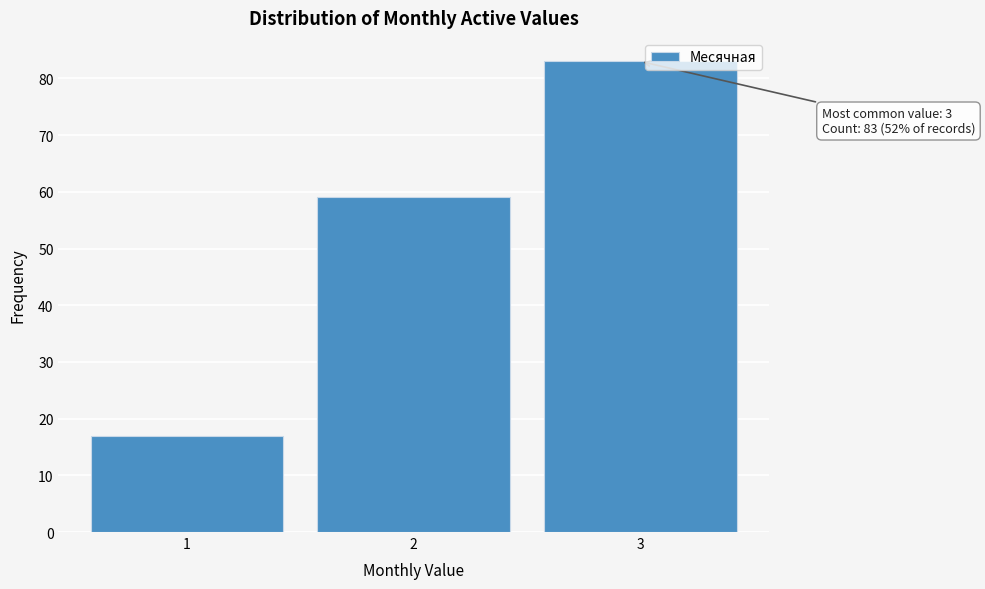

Reading right to left, extract all data points from this chart.

3=83	2=59	1=17